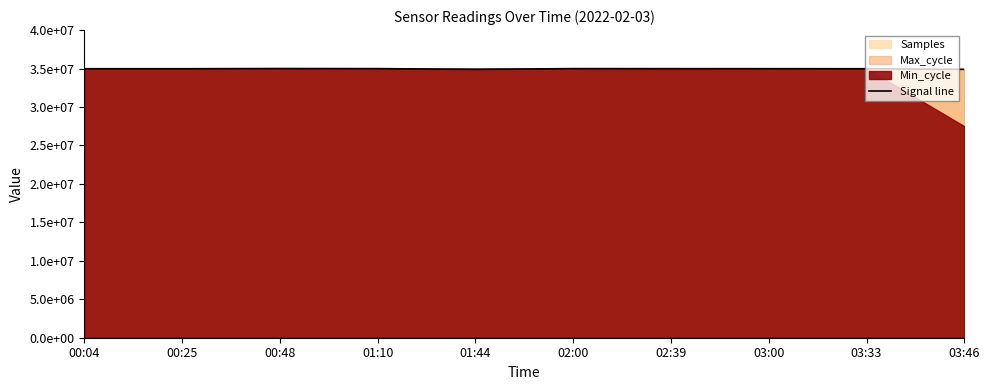

At which label is the value closest to 34943053?

03:33